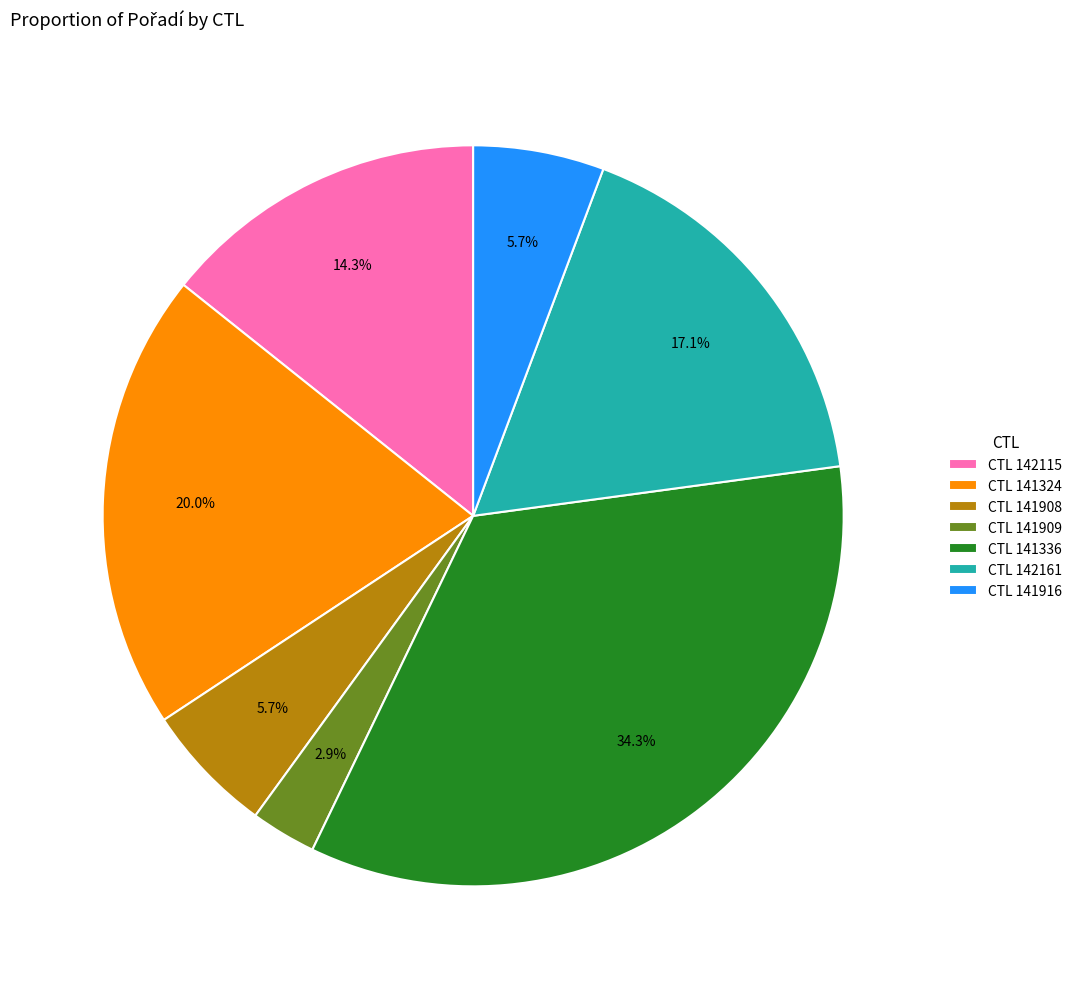

Is there any slice that represents more than half of the pie?

No